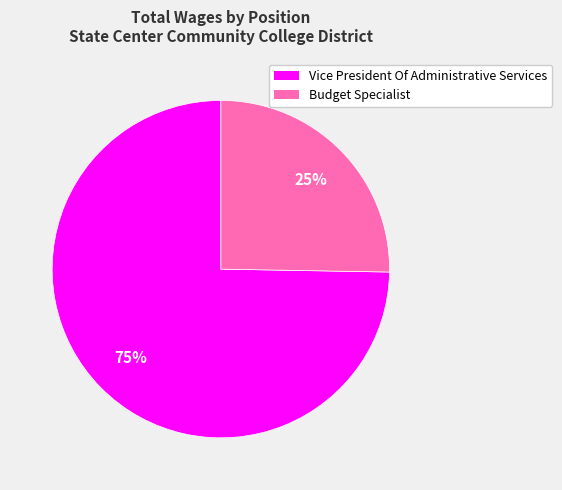

Count the number of slices in the pie.

2